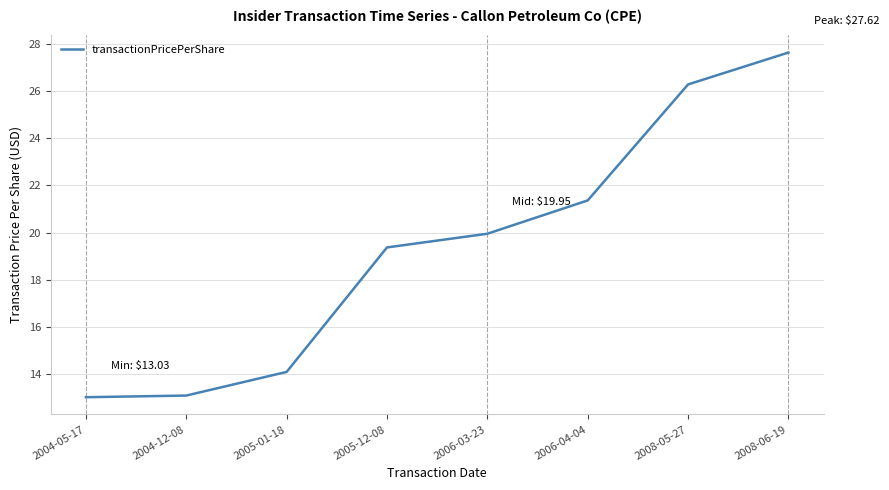

At which label is the value closest to 20?

2006-03-23